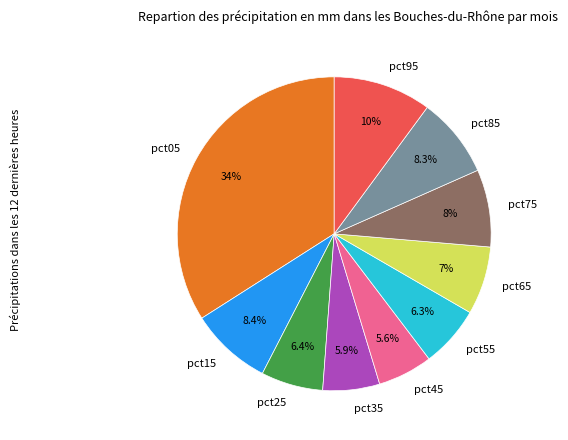

What is the total percentage of pct35 and pct65?

12.9%